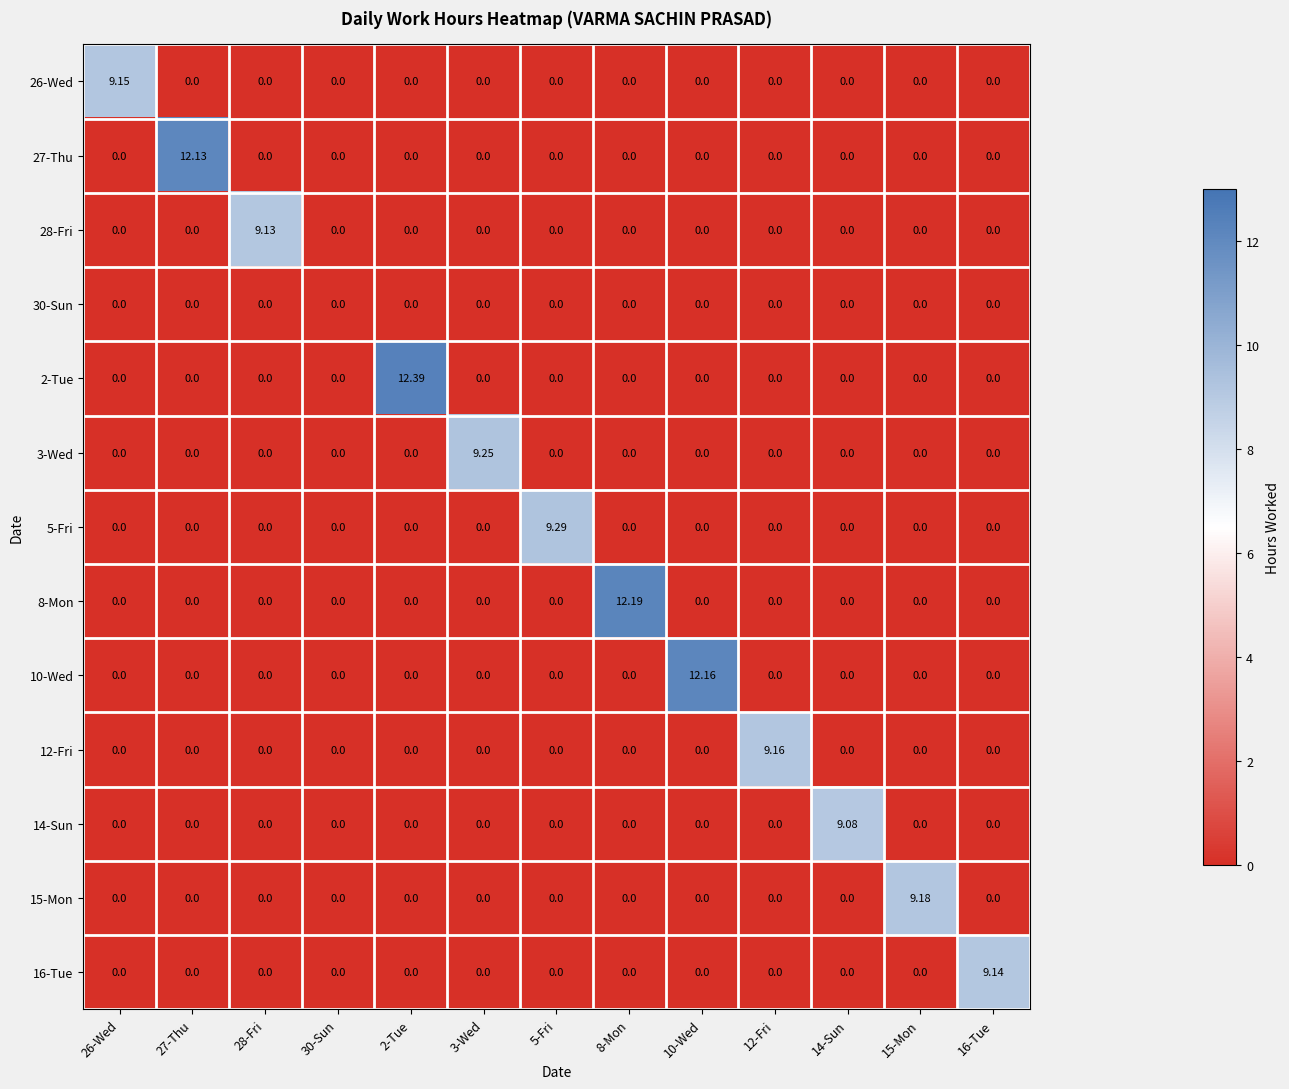

Which series has the widest spread of values?

2-Tue